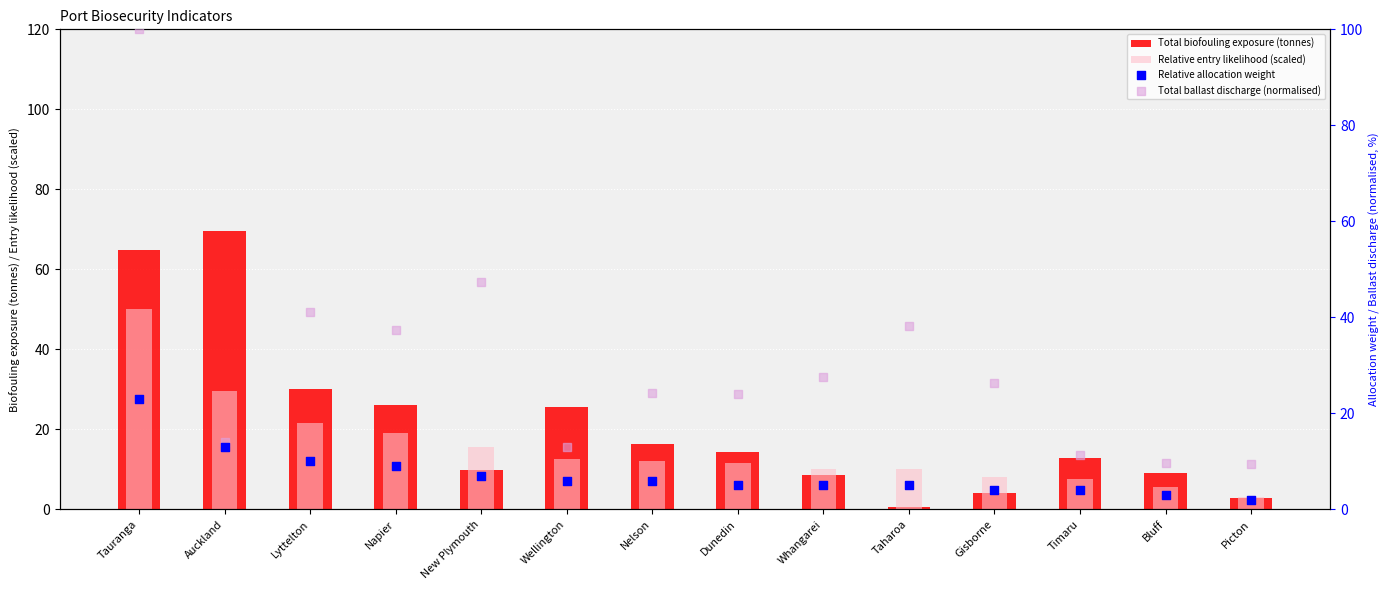

Which series reaches the minimum Y coordinate?

Total biofouling exposure (tonnes)